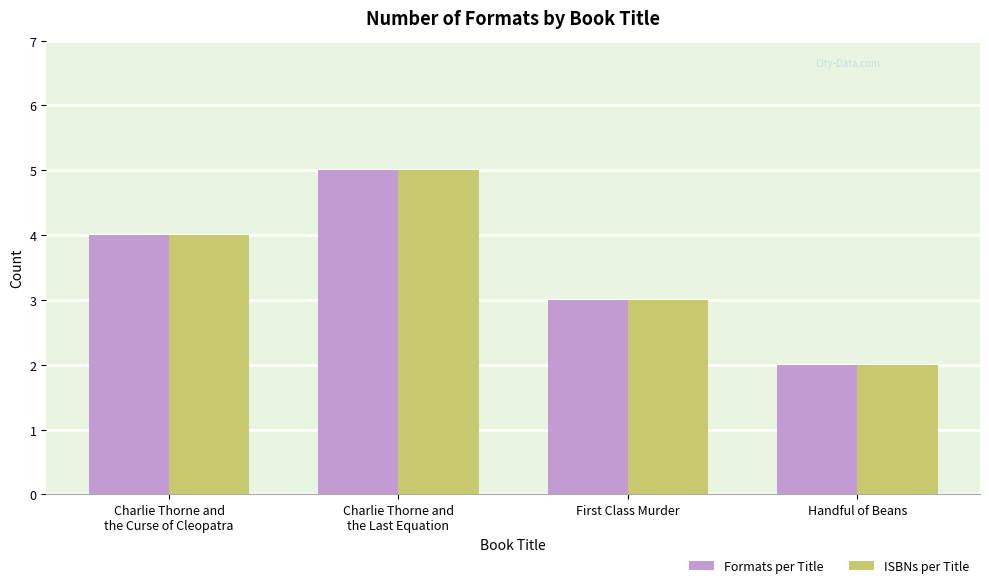

What position from the left is Charlie Thorne and
the Last Equation?

2